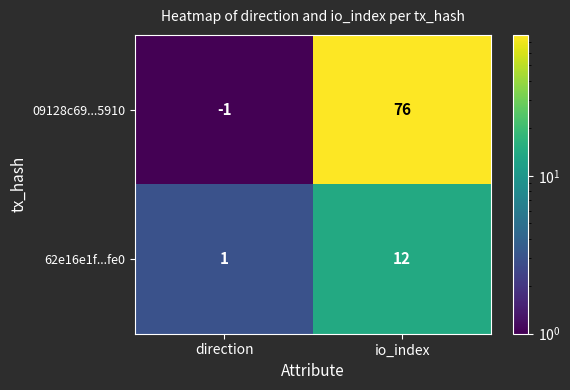

Rank the series by their average value, from highest to lowest.

09128c69...5910, 62e16e1f...fe0